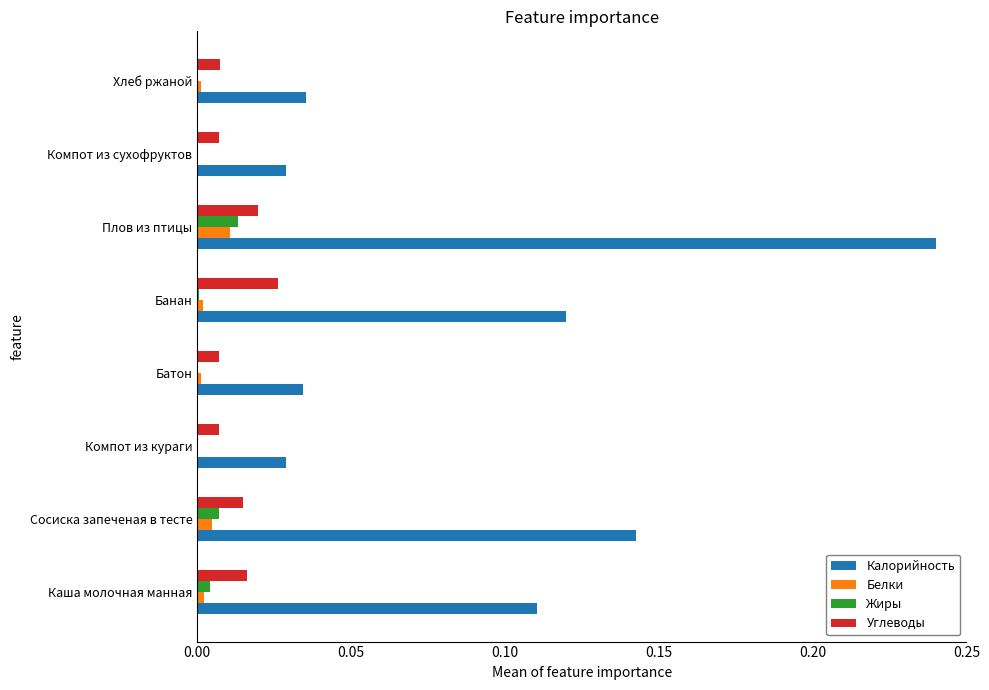

What is the sum of all Калорийность values?

0.7